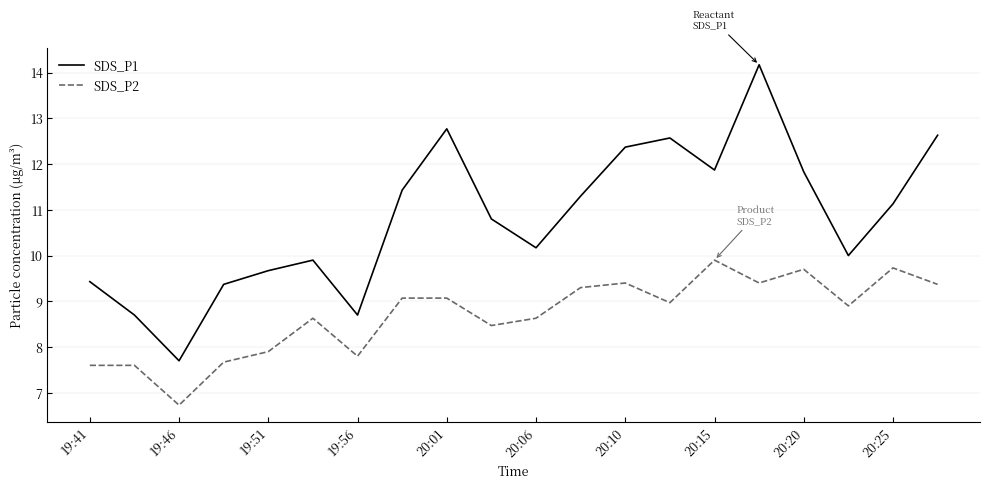

What is the difference between the maximum and minimum values in the SDS_P2 series?

3.2